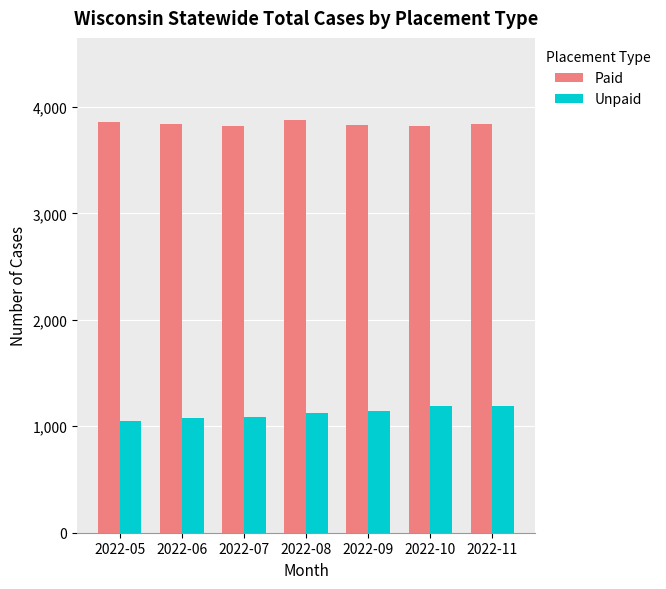

List the series in order of their peak value, highest first.

Paid, Unpaid